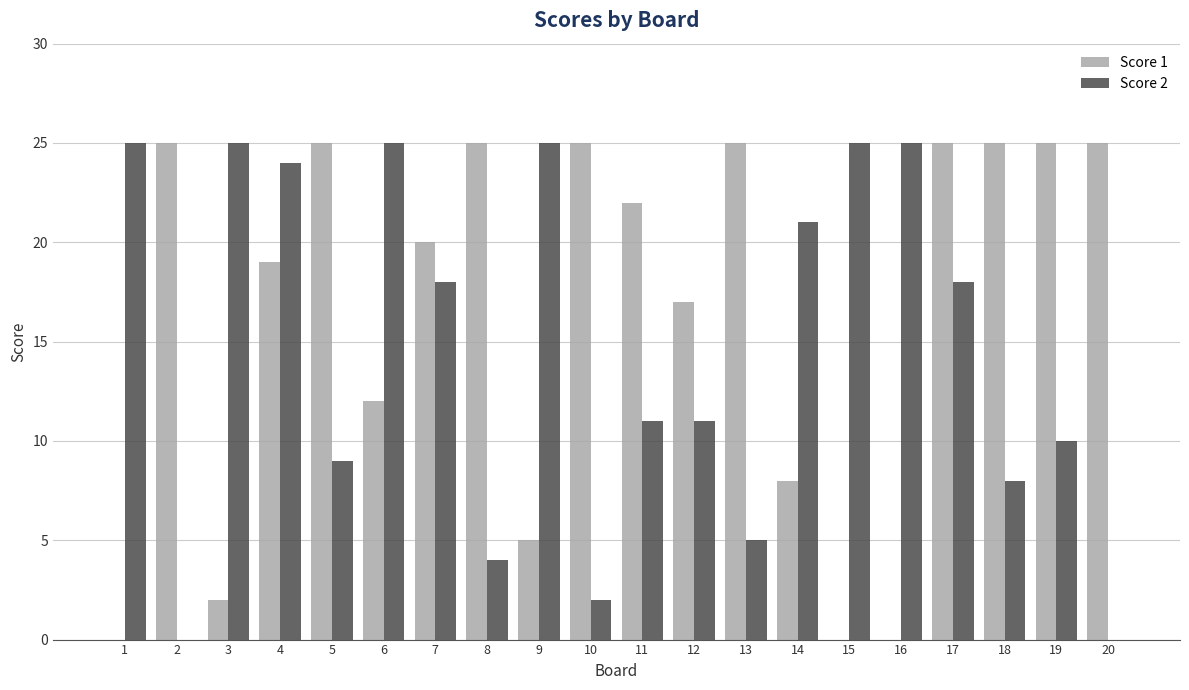

Is it true that Score 2 equals 0 at 2?

True